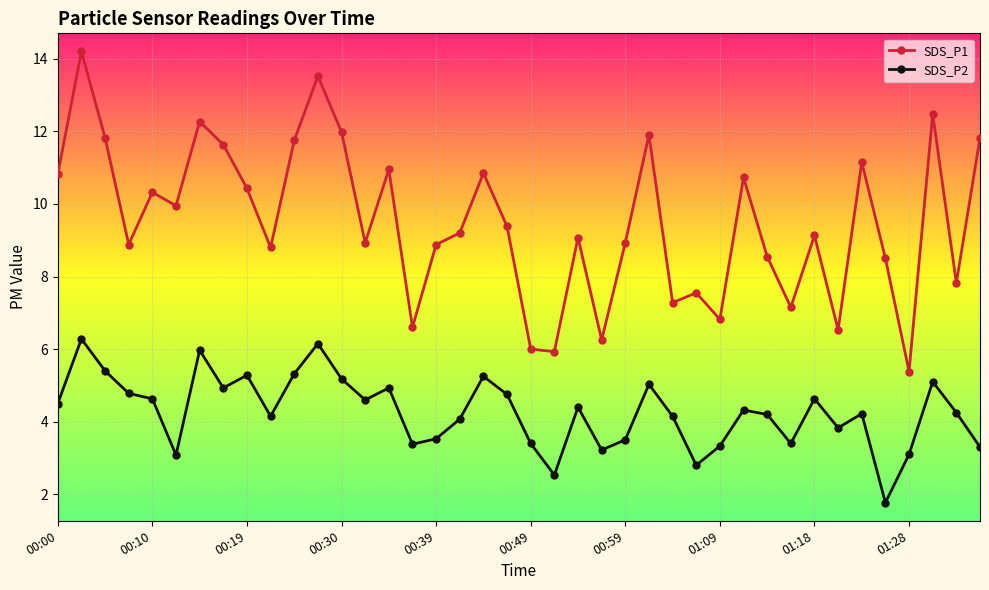

Rank the series by their maximum value, from lowest to highest.

SDS_P2, SDS_P1